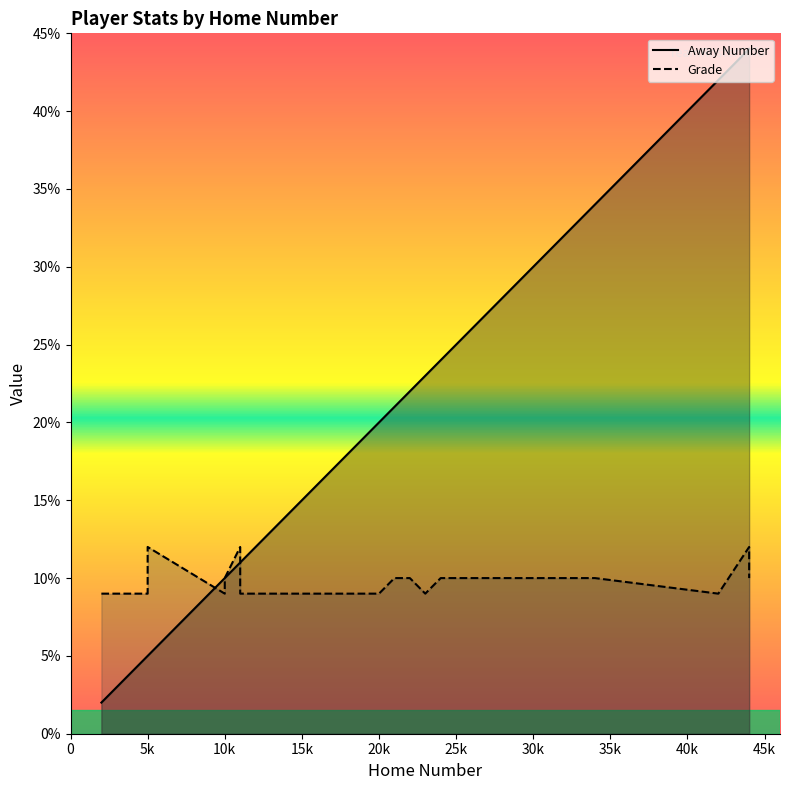

What is the greatest value displayed?

44